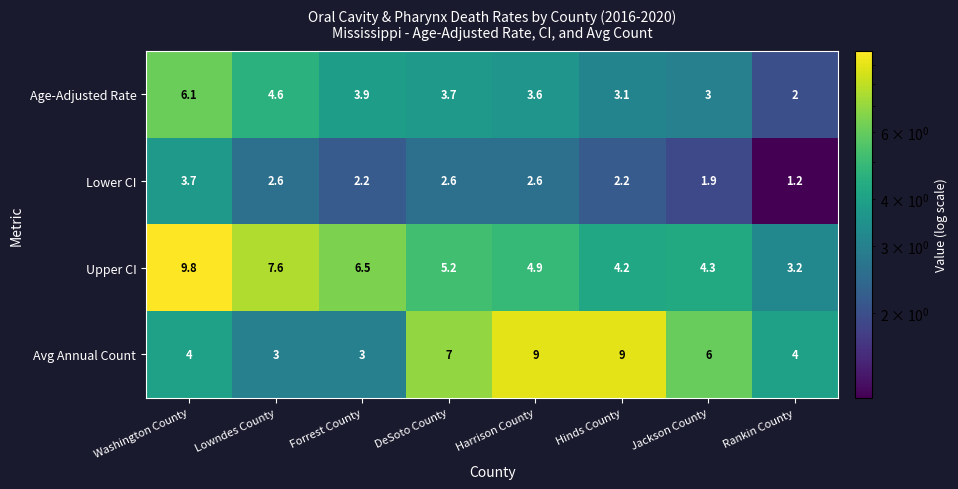

What is the smallest value displayed?

1.2